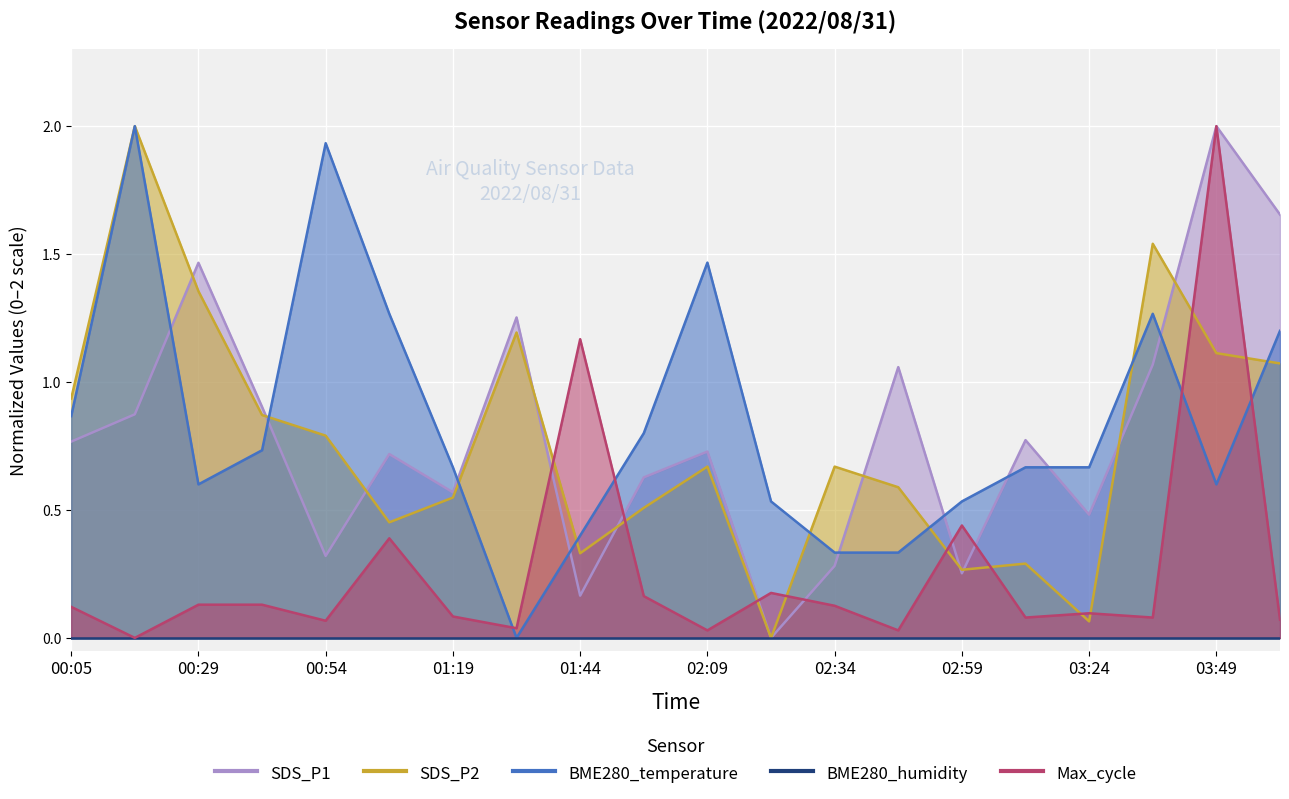

Which category has the highest value across all series?

03:49